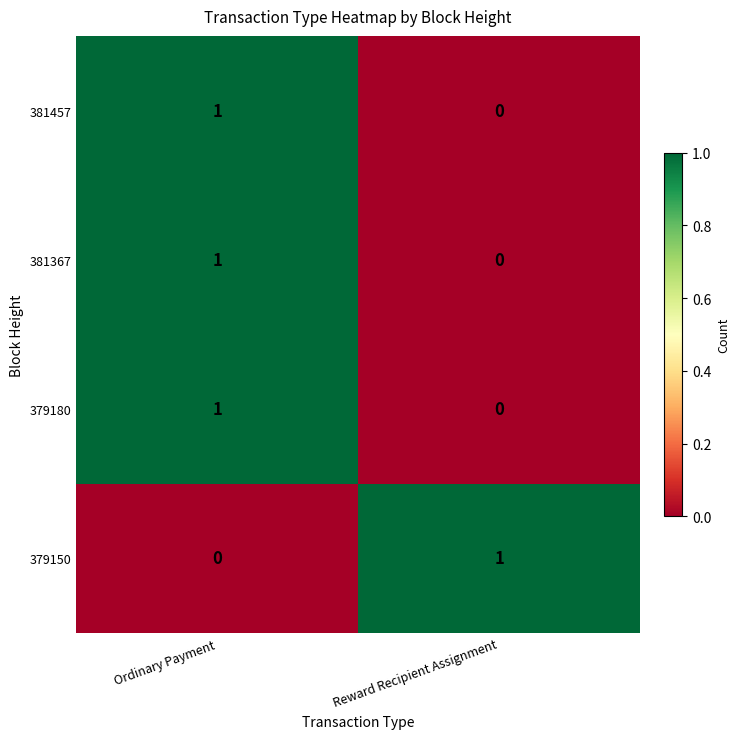

How many categories are shown in the chart?

2